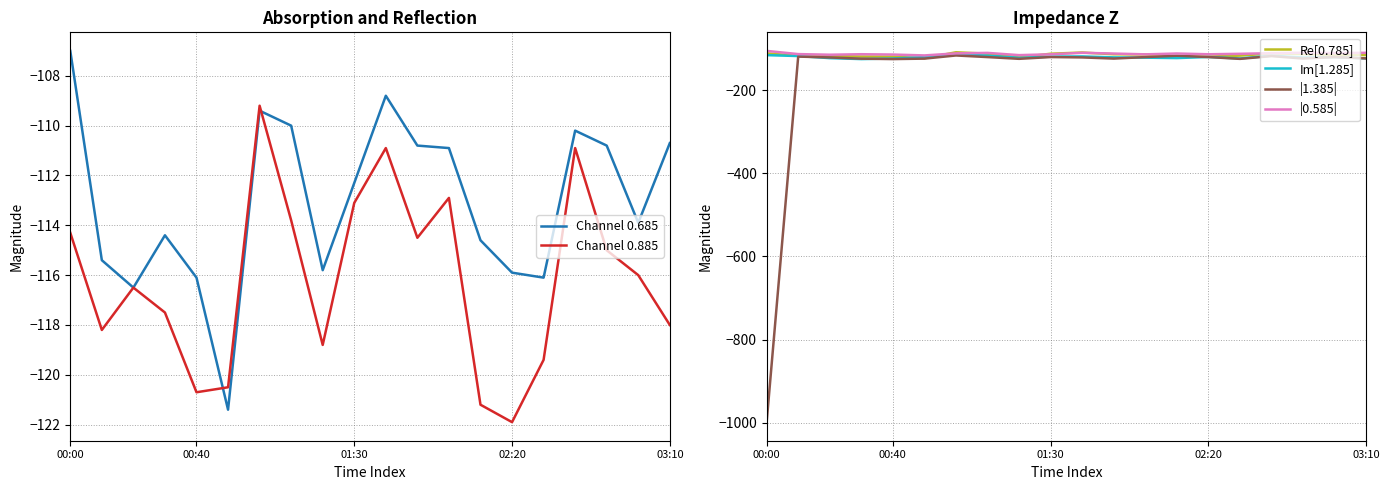

True or false: |1.385| has a value of -117.6 at 16.

True